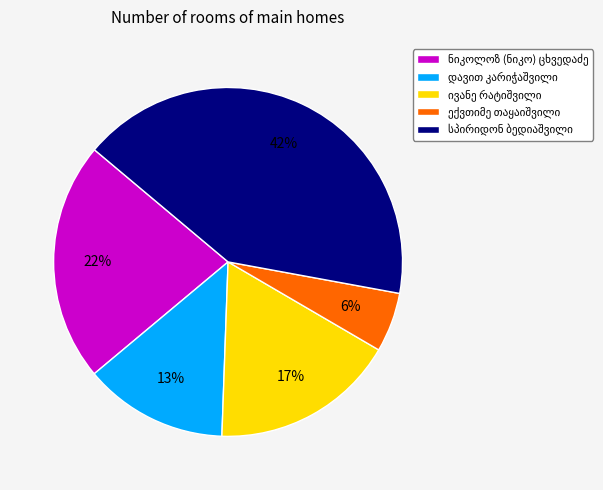

Count the number of slices in the pie.

5